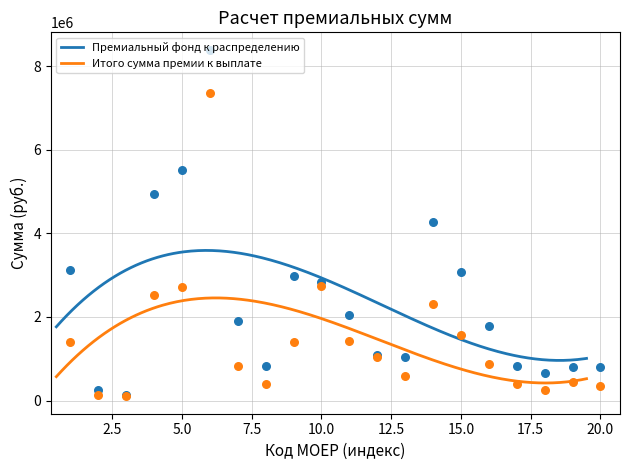

What are all the series names shown in the legend?

Премиальный фонд к распределению, Итого сумма премии к выплате